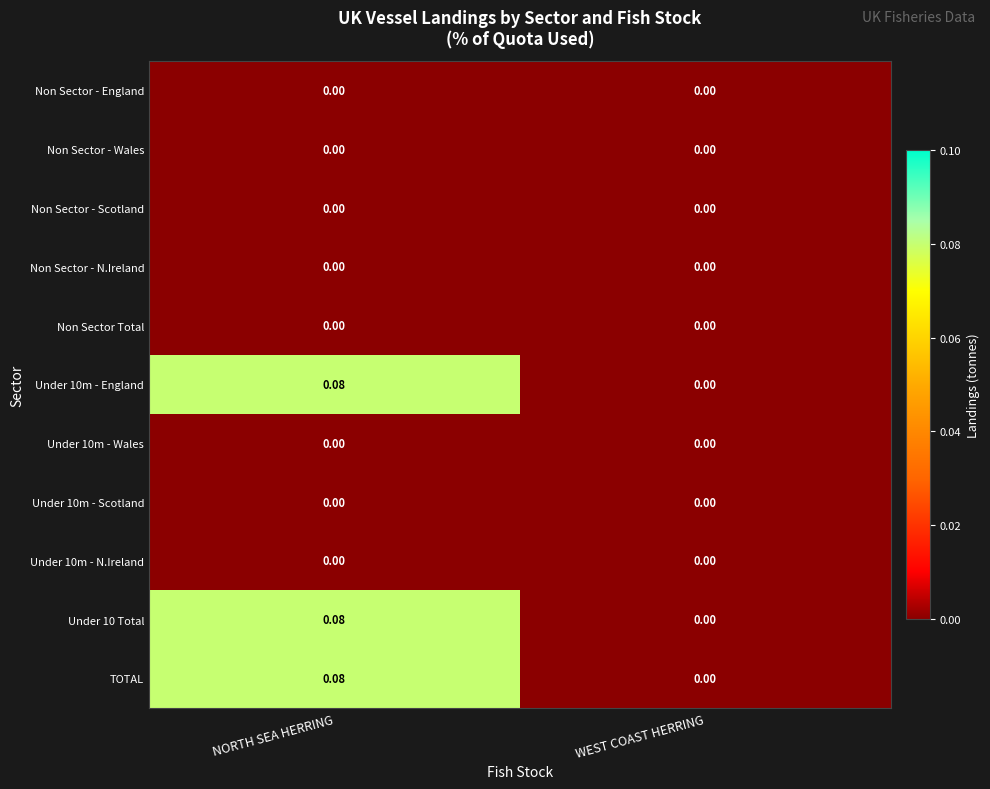

At which label is Under 10m - England closest to 0?

WEST COAST HERRING